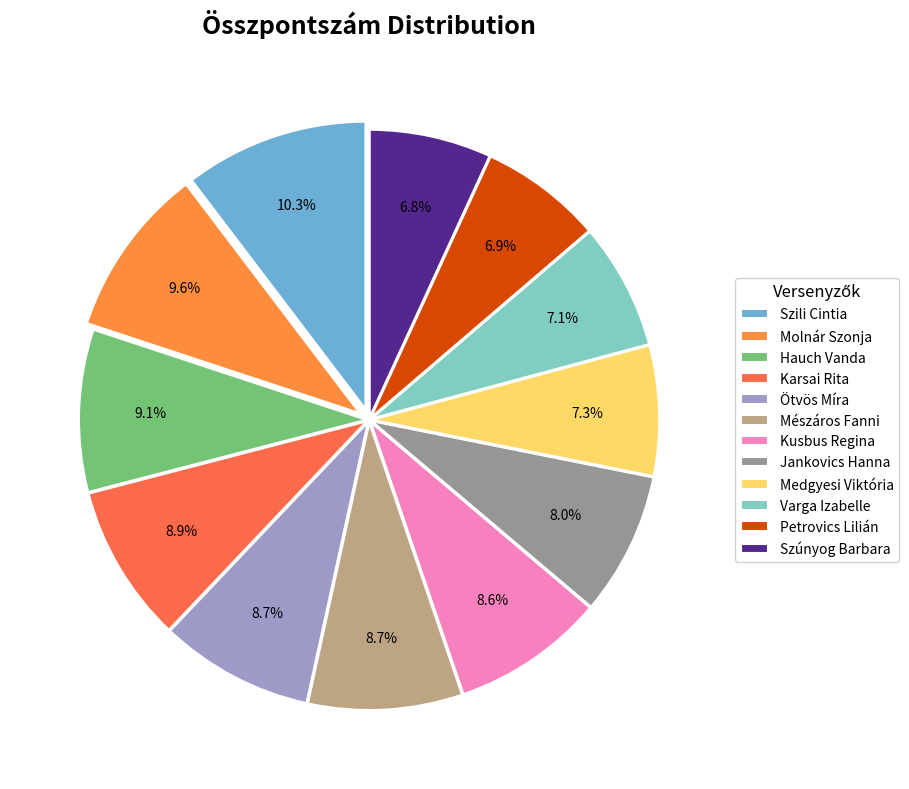

How many segments does this pie chart have?

12